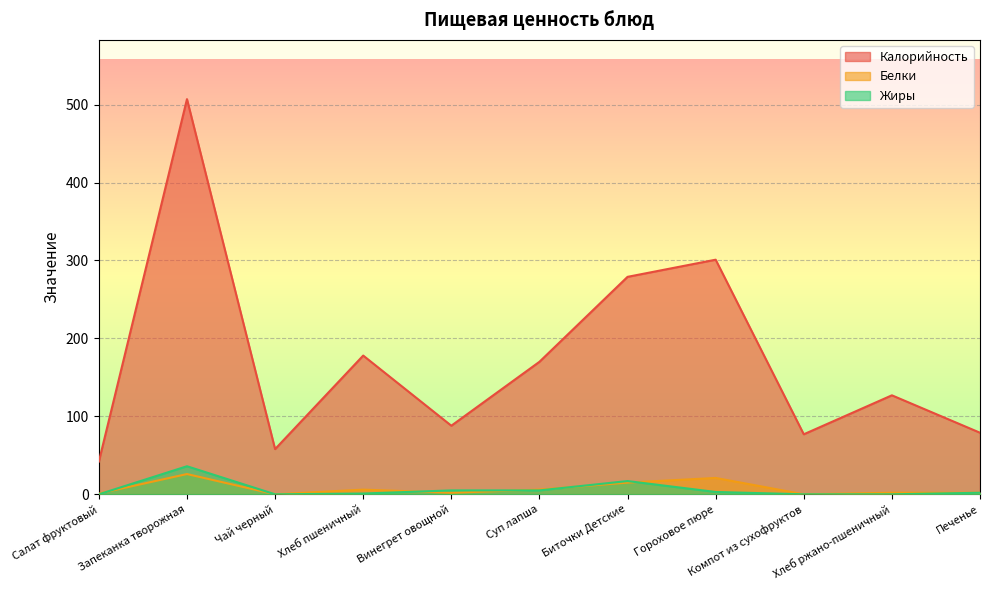

Reading left to right, what are all the values shown in this chart?

Калорийность: Салат фруктовый=42	Запеканка творожная=507	Чай черный=58	Хлеб пшеничный=178	Винегрет овощной=88	Суп лапша=170	Биточки Детские=279	Гороховое пюре=301	Компот из сухофруктов=77	Хлеб ржано-пшеничный=127	Печенье=79
Белки: Салат фруктовый=1	Запеканка творожная=26	Чай черный=0	Хлеб пшеничный=6	Винегрет овощной=2	Суп лапша=6	Биточки Детские=15	Гороховое пюре=21	Компот из сухофруктов=0	Хлеб ржано-пшеничный=2	Печенье=2
Жиры: Салат фруктовый=0	Запеканка творожная=36	Чай черный=0	Хлеб пшеничный=1	Винегрет овощной=5	Суп лапша=5	Биточки Детские=17	Гороховое пюре=3	Компот из сухофруктов=0	Хлеб ржано-пшеничный=0	Печенье=2